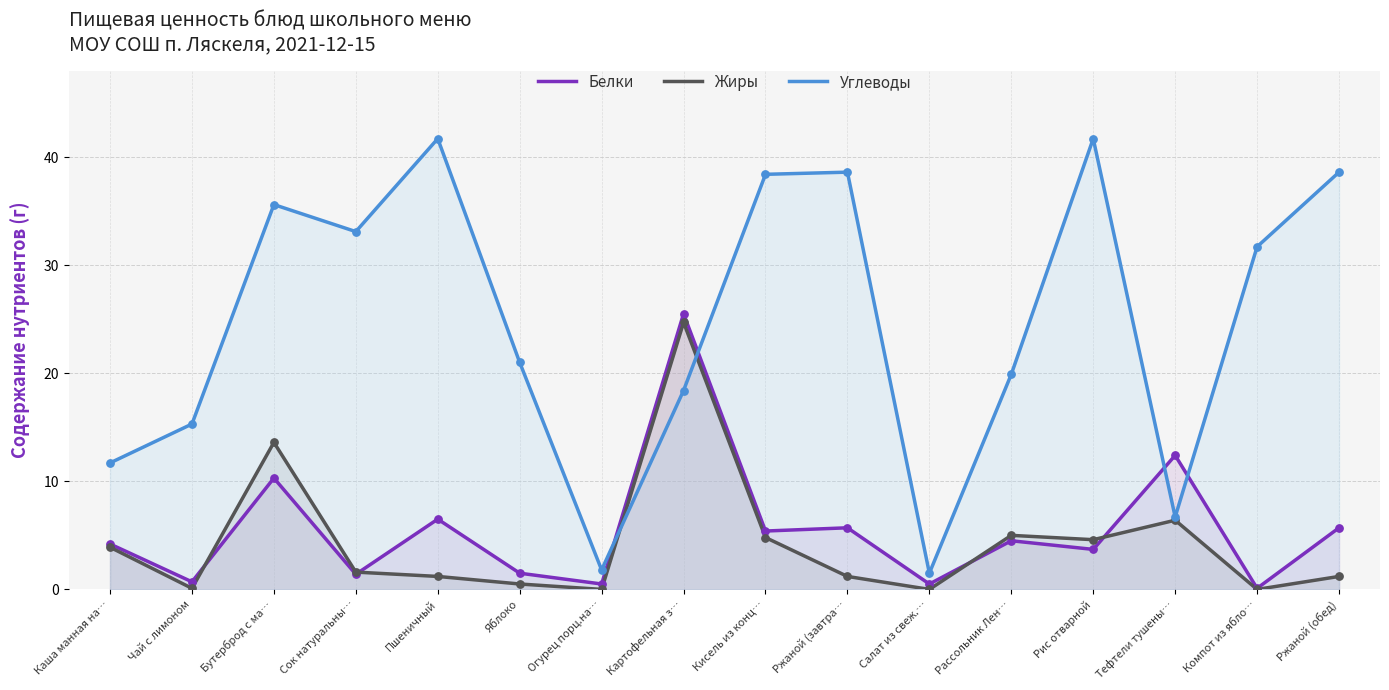

Which series has the largest total across all categories?

Углеводы